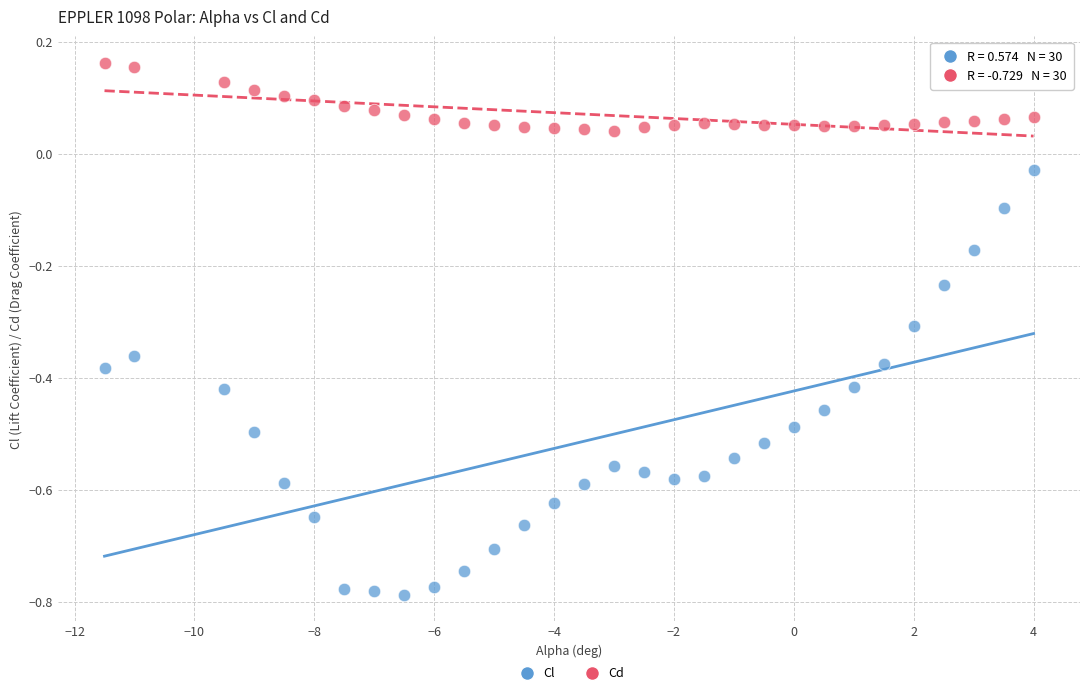

Across all data points, what is the range of X values (max minus min)?

15.5